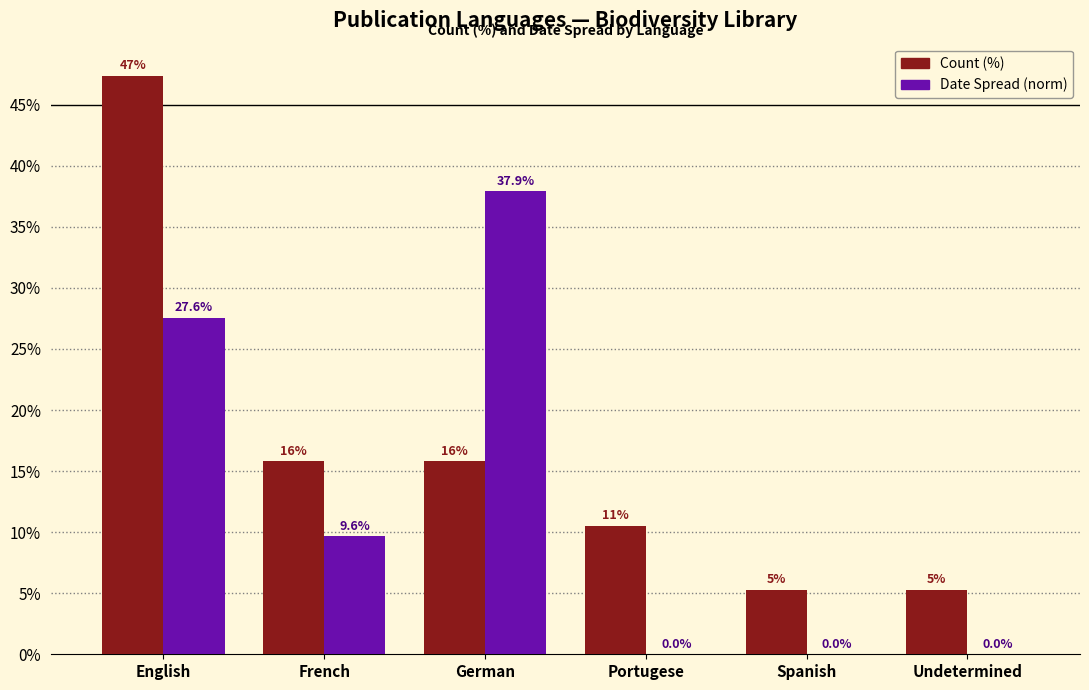

Which series has the largest total across all categories?

Count (%)